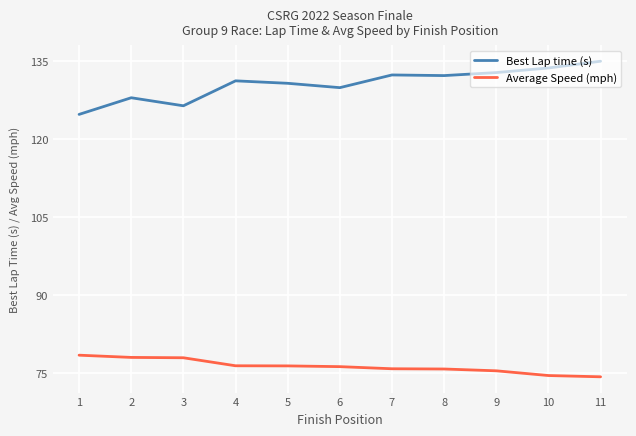

Is the value of Average Speed (mph) at 1 greater than the value of Best Lap time (s) at 3?

No